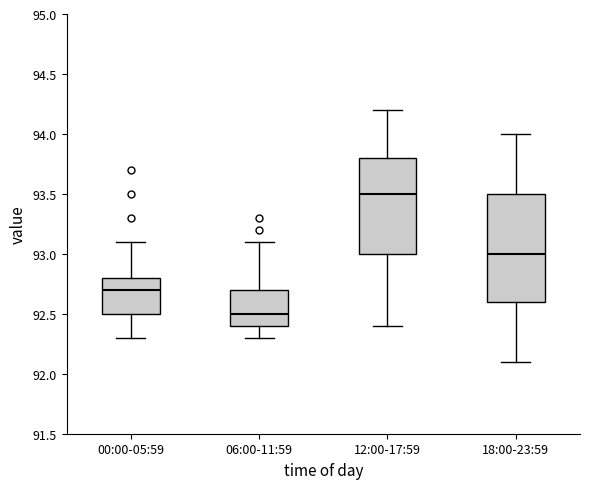

Reading left to right, read every box against the y-axis: the position of its median line, the range the box covers, and the ends of its whiskers. The values are not printed on the chart, so give them approximately, as read against the axis.

00:00-05:59: median 92.7, box 92.5 to 92.8, whiskers 92.3 to 93.1
06:00-11:59: median 92.5, box 92.4 to 92.7, whiskers 92.3 to 93.1
12:00-17:59: median 93.5, box 93.0 to 93.8, whiskers 92.4 to 94.2
18:00-23:59: median 93.0, box 92.6 to 93.5, whiskers 92.1 to 94.0